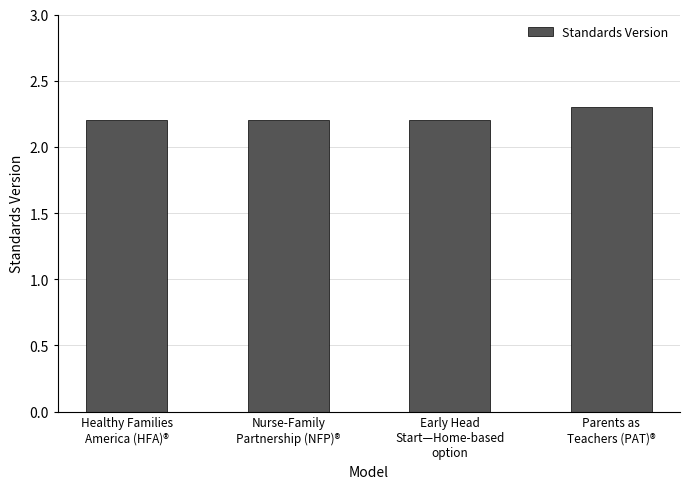

Count the values in the range 2 to 3.

4